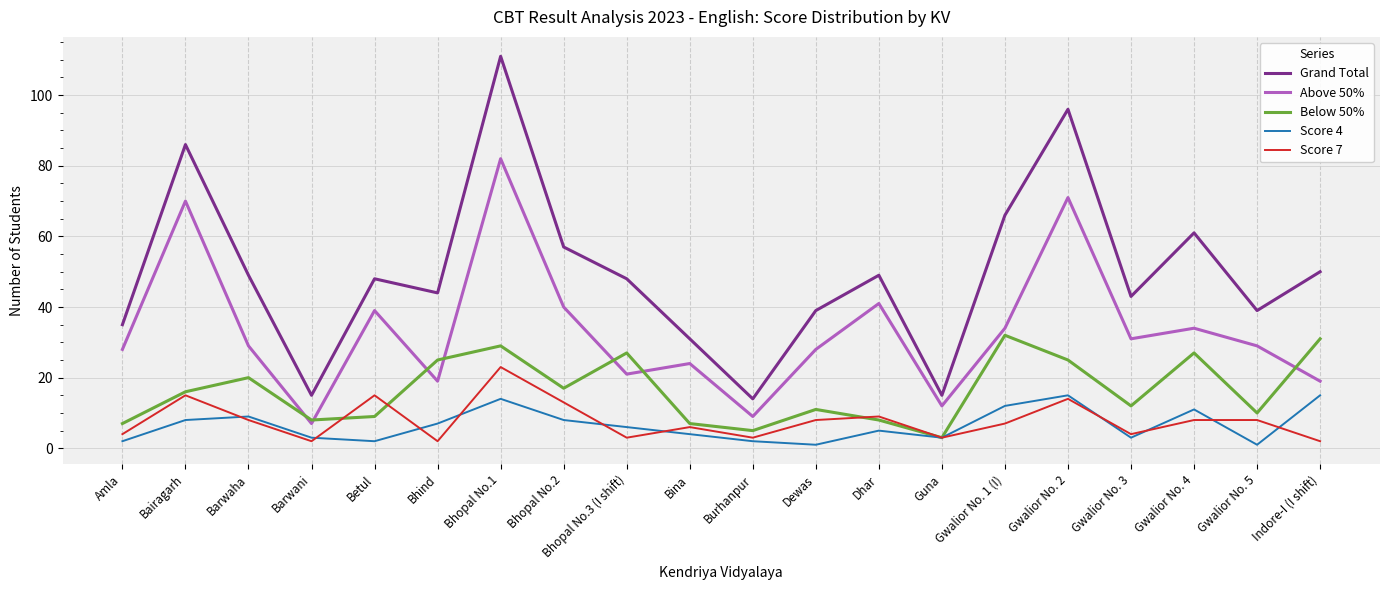

At which category is the sum across all series the highest?

Bhopal No.1